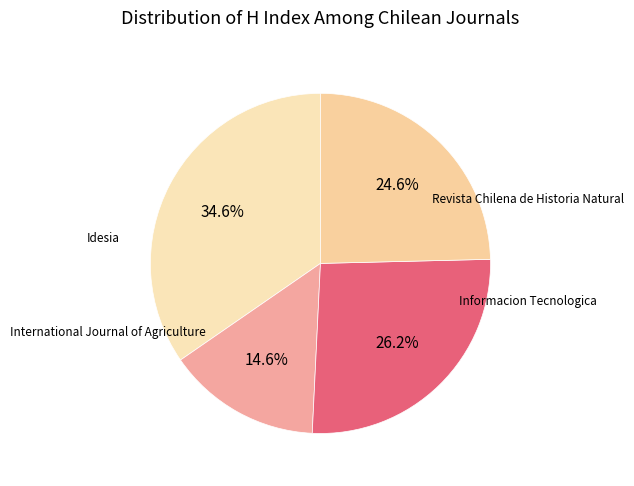

How many segments does this pie chart have?

4